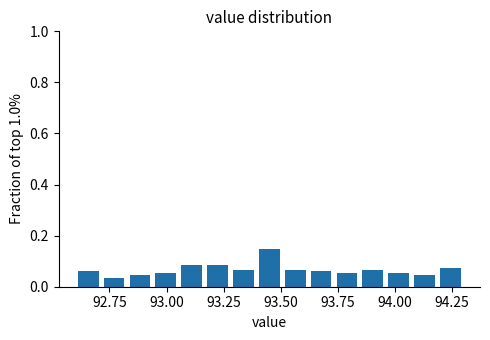

Read against the x-axis, roughly where is the centre of the tallest bar?

93.45